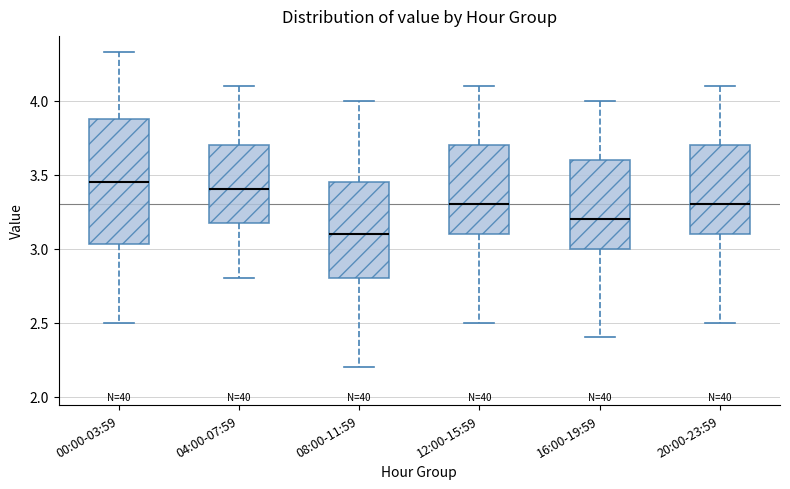

Reading left to right, transcribe this box plot: for each box, give where its median line is, the range the box spans, and where its two whiskers end, as read against the y-axis. The values are not printed on the chart, so give them approximately, as read against the axis.

00:00-03:59: median 3.45, box 3.05 to 3.90, whiskers 2.50 to 4.35
04:00-07:59: median 3.40, box 3.20 to 3.70, whiskers 2.80 to 4.10
08:00-11:59: median 3.10, box 2.80 to 3.45, whiskers 2.20 to 4.00
12:00-15:59: median 3.30, box 3.10 to 3.70, whiskers 2.50 to 4.10
16:00-19:59: median 3.20, box 3.00 to 3.60, whiskers 2.40 to 4.00
20:00-23:59: median 3.30, box 3.10 to 3.70, whiskers 2.50 to 4.10